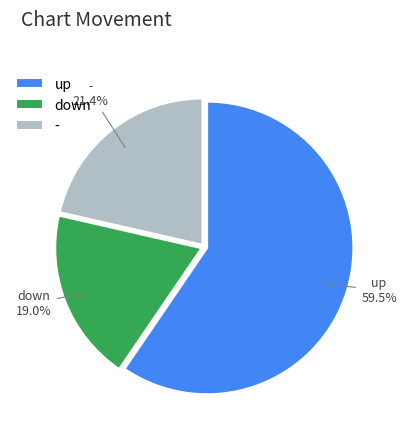

Which category accounts for the majority?

up